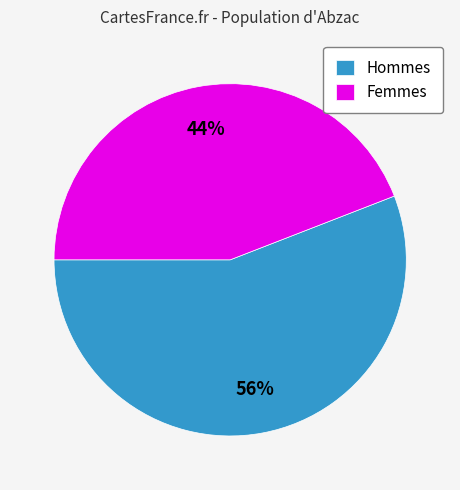

Does any single category account for the majority?

Yes